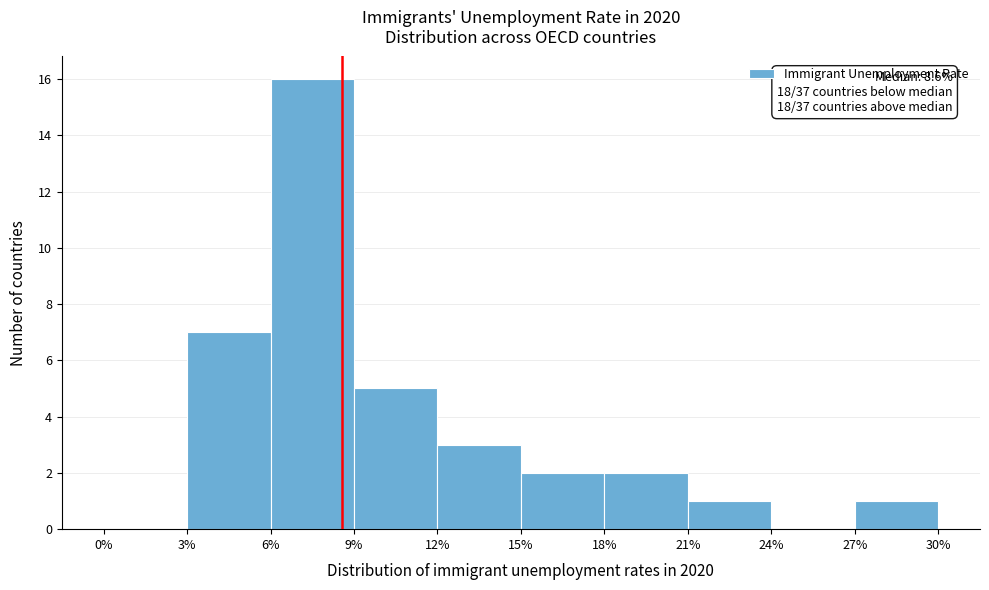

Which range on the x-axis has the tallest bar?

6% to 9%